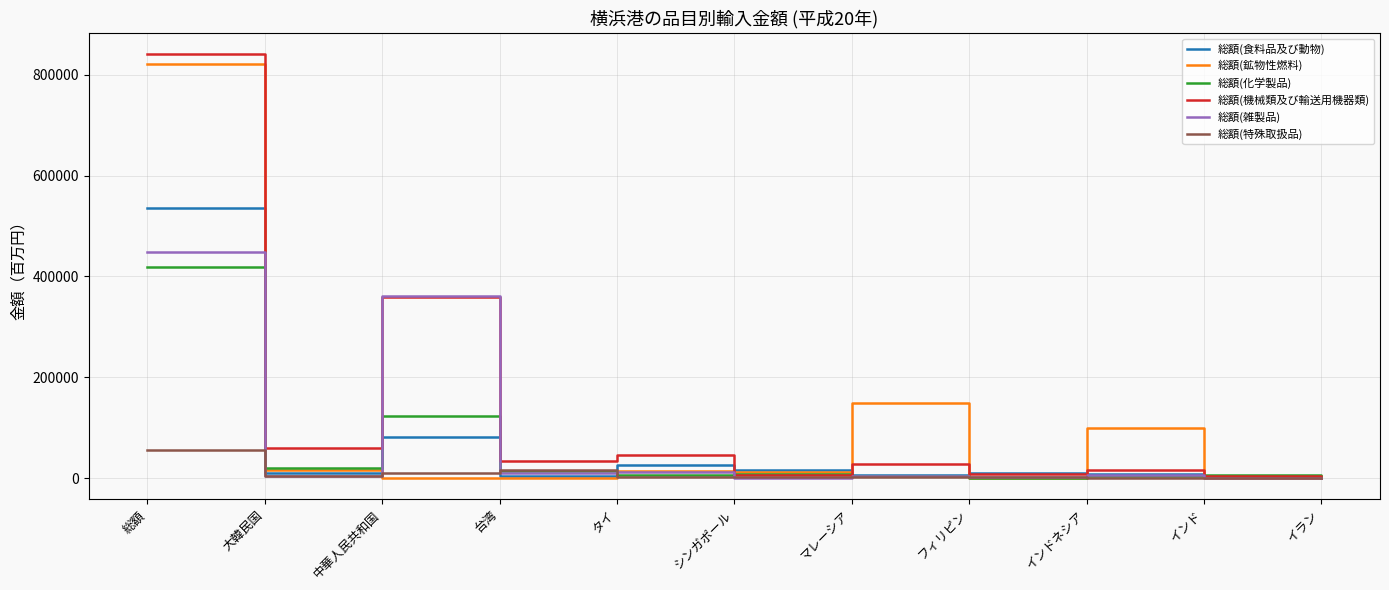

True or false: 総額(化学製品) and 総額(雑製品) intersect in this chart.

True